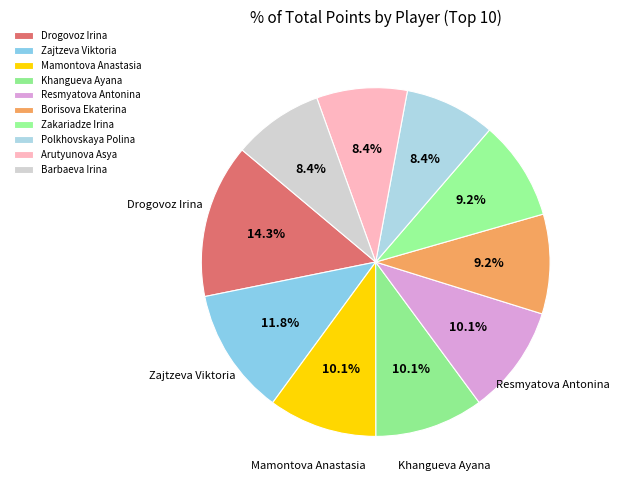

The Borisova Ekaterina slice represents 1% of the pie. True or false?

False